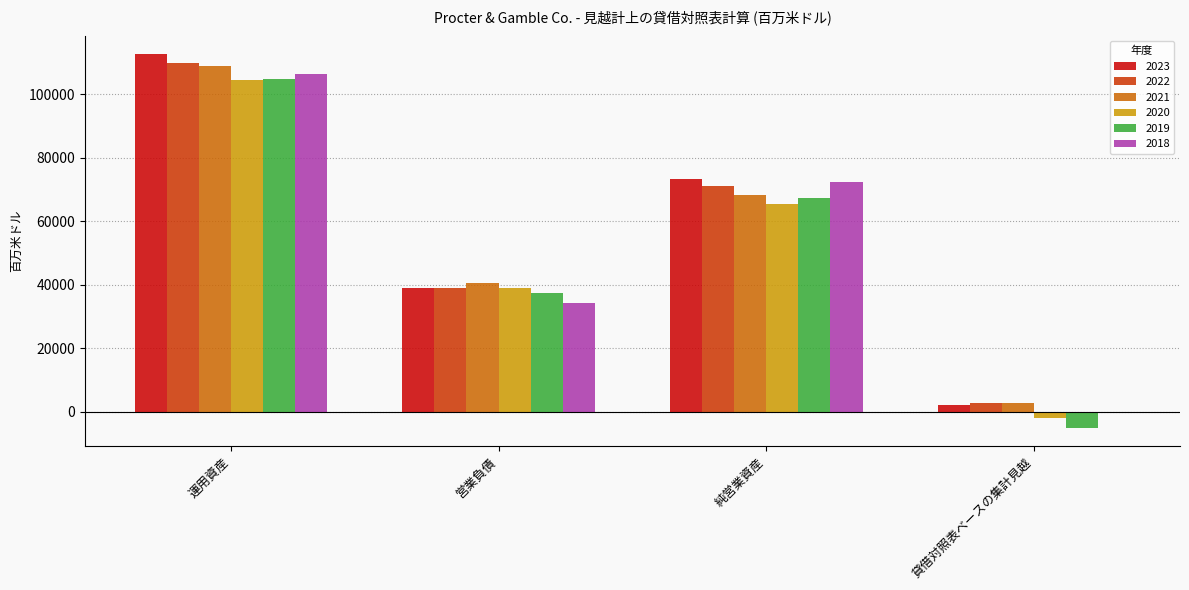

The 2021 series shows 40665 at 営業負債. True or false?

True